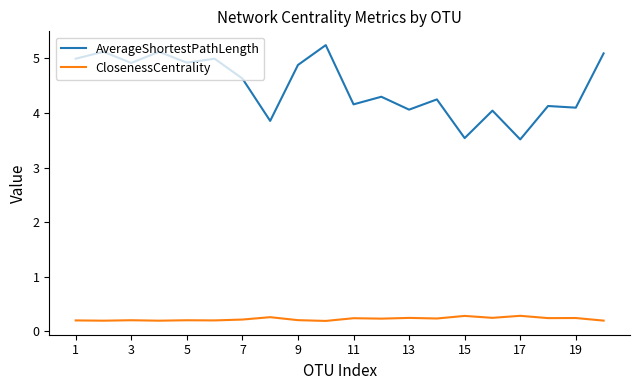

List the series in order of their peak value, highest first.

AverageShortestPathLength, ClosenessCentrality